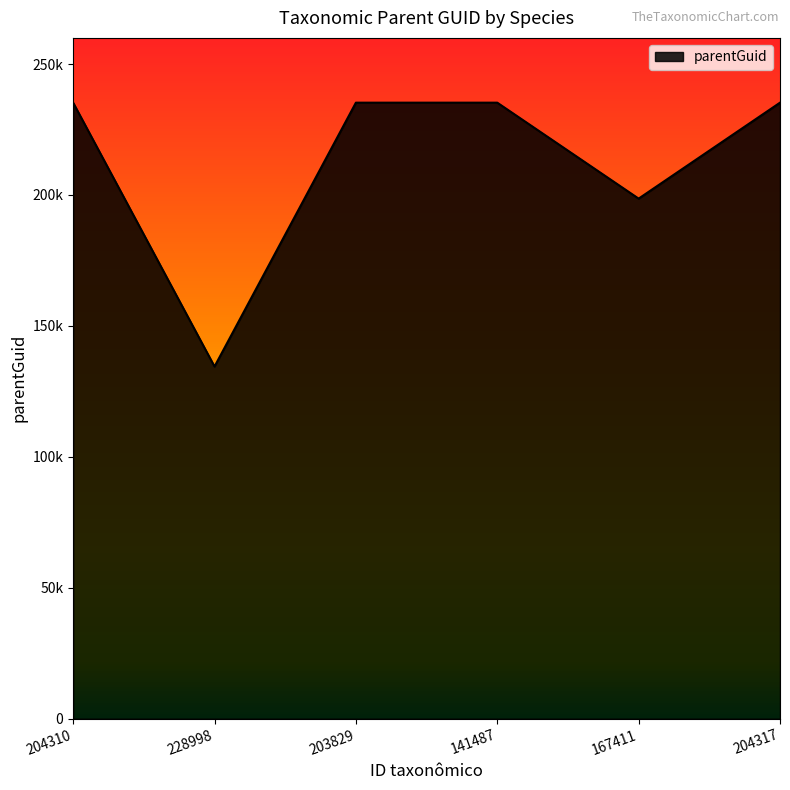

Does the chart display data point markers on the line(s)?

No